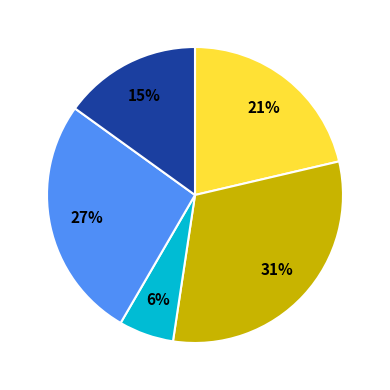

Is there a majority slice in this chart?

No